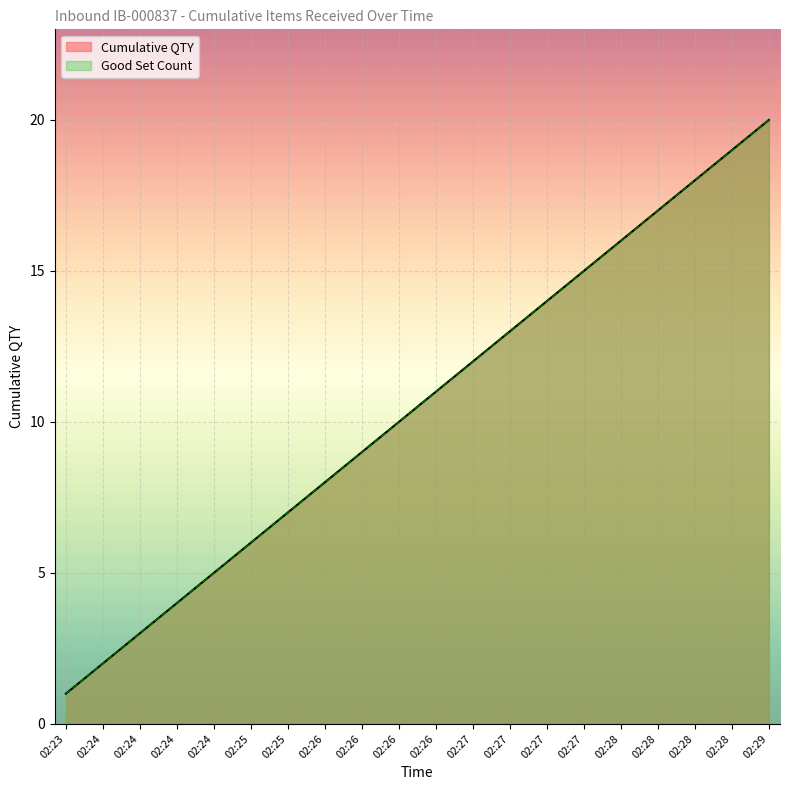

What is the difference between the maximum and second lowest values in the Cumulative QTY series?

18